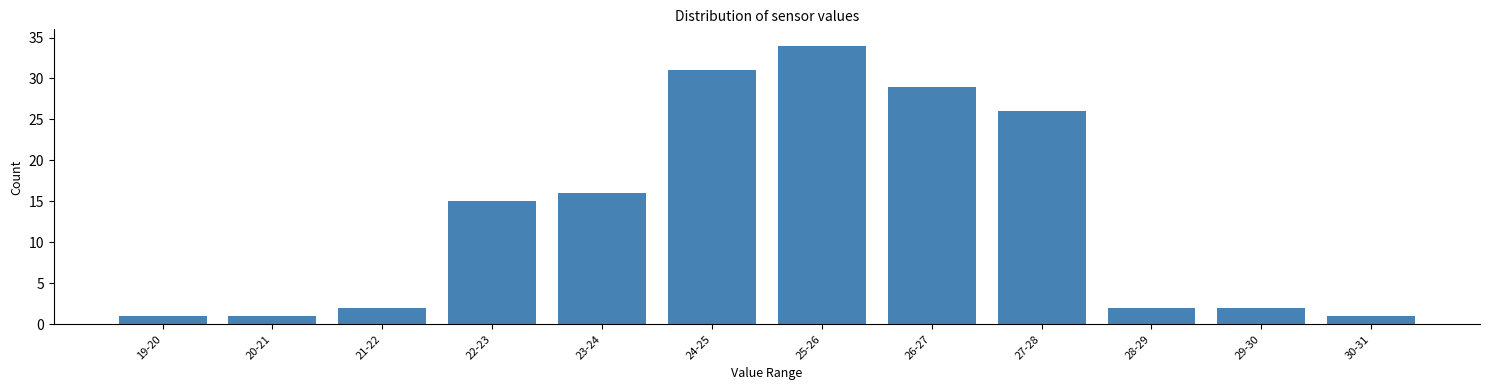

Reading right to left, extract all data points from this chart.

30-31=1	29-30=2	28-29=2	27-28=26	26-27=29	25-26=34	24-25=31	23-24=16	22-23=15	21-22=2	20-21=1	19-20=1